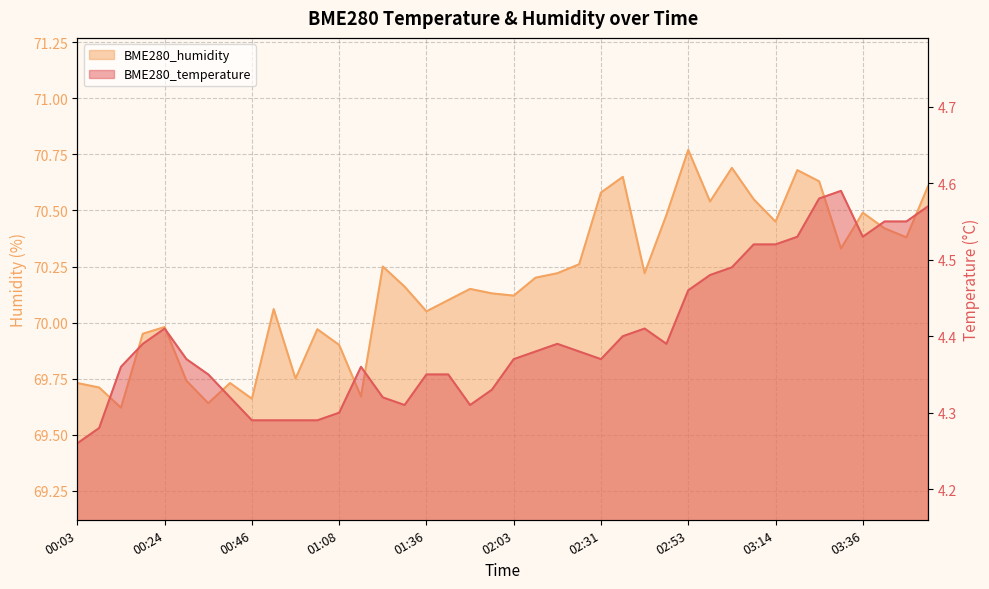

What is the spread (max minus min) of values at 03:53?

66.0